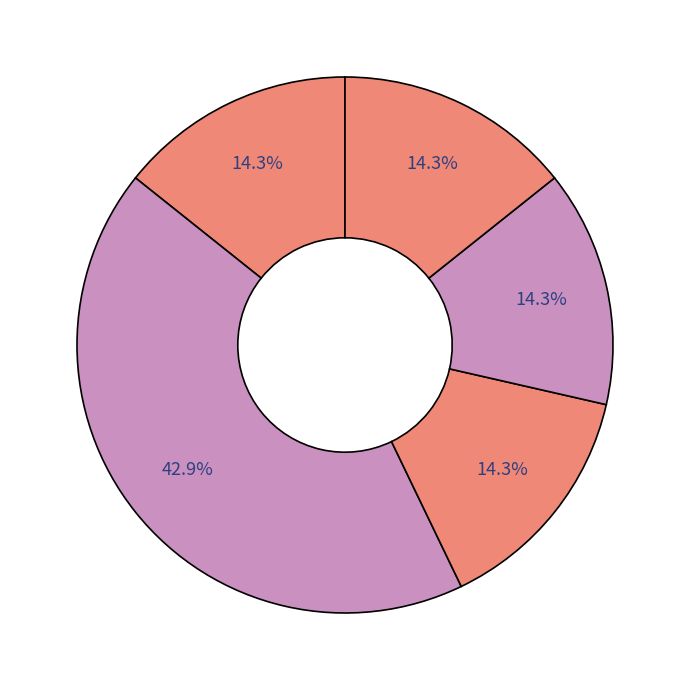

Count the number of slices in the pie.

5